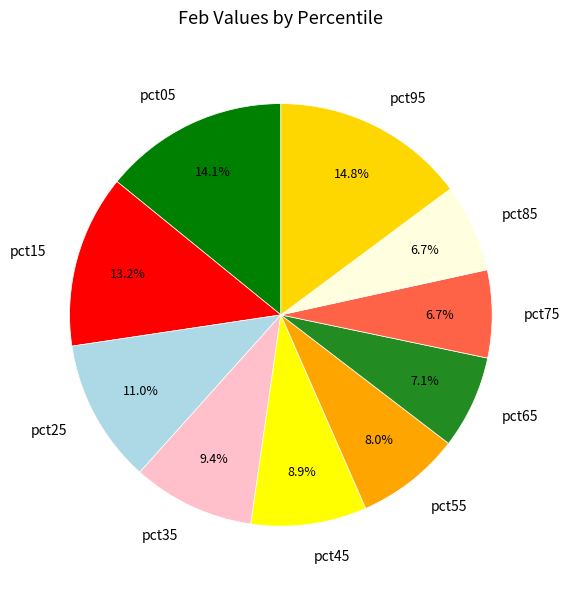

Do pct25 and pct65 together represent more than half of the pie?

No